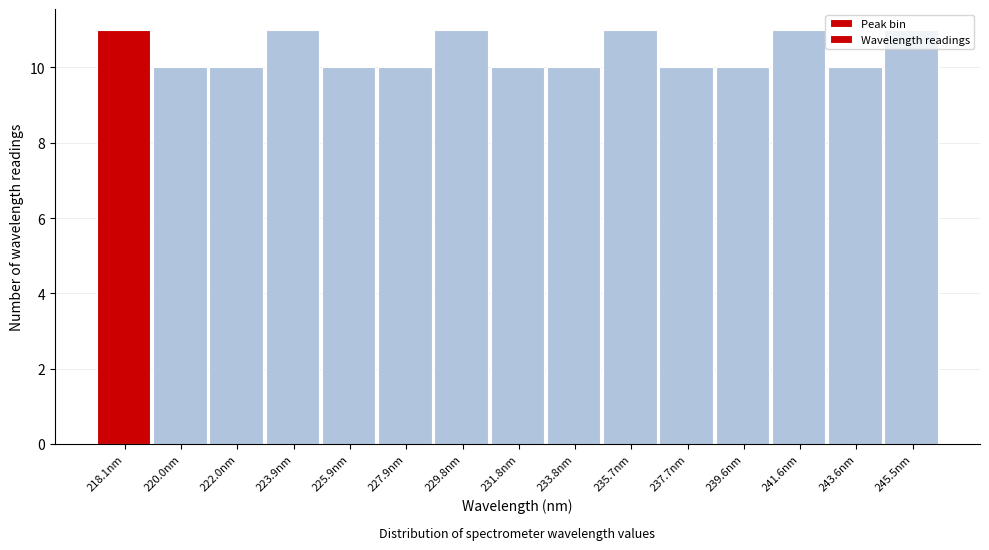

What is the average value?

10